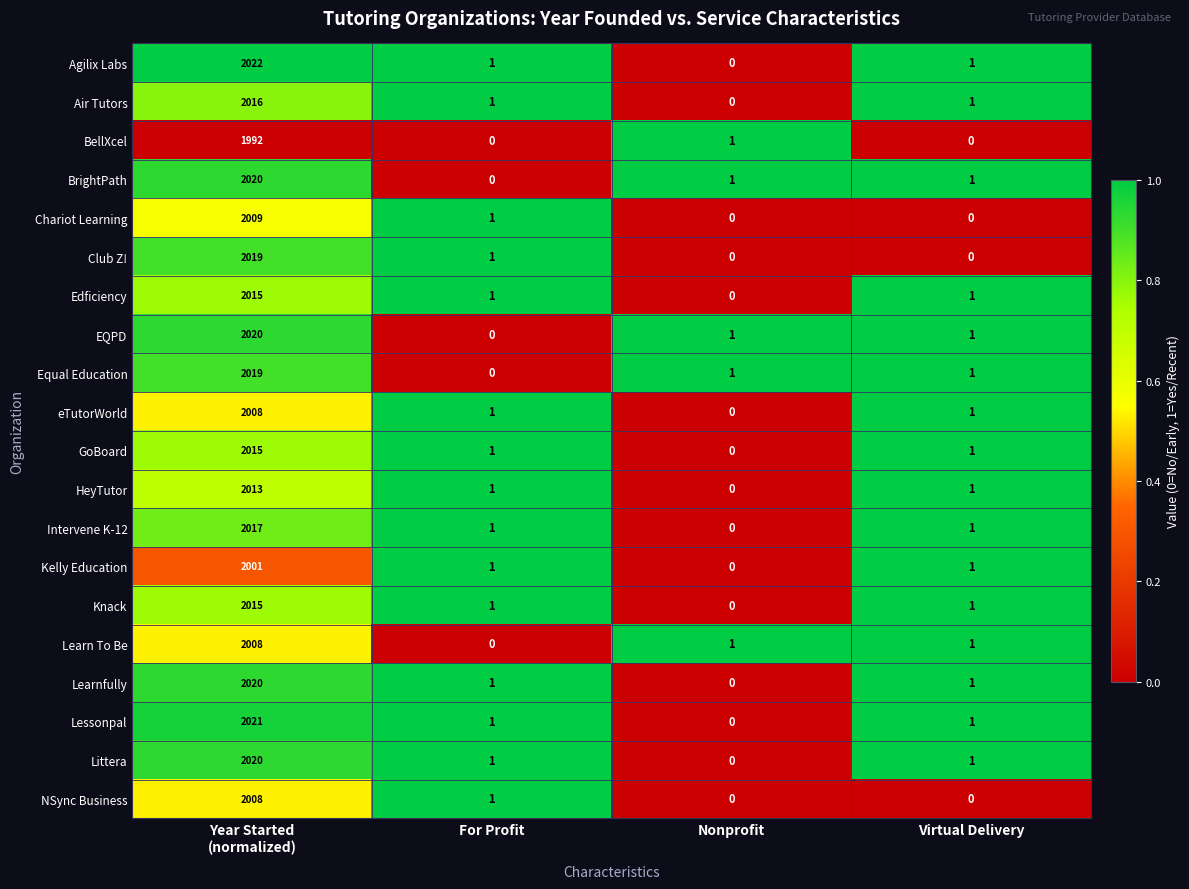

What is the total value across all series at Nonprofit?

5